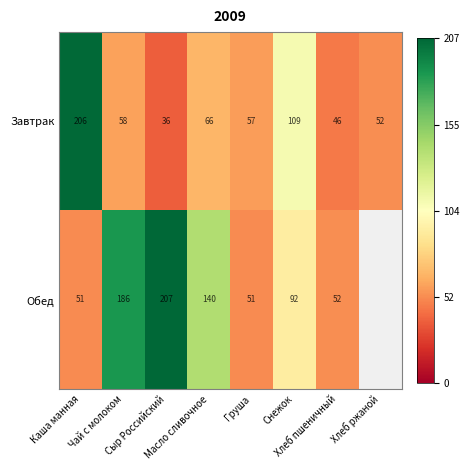

Rank the series by their maximum value, from lowest to highest.

Завтрак, Обед